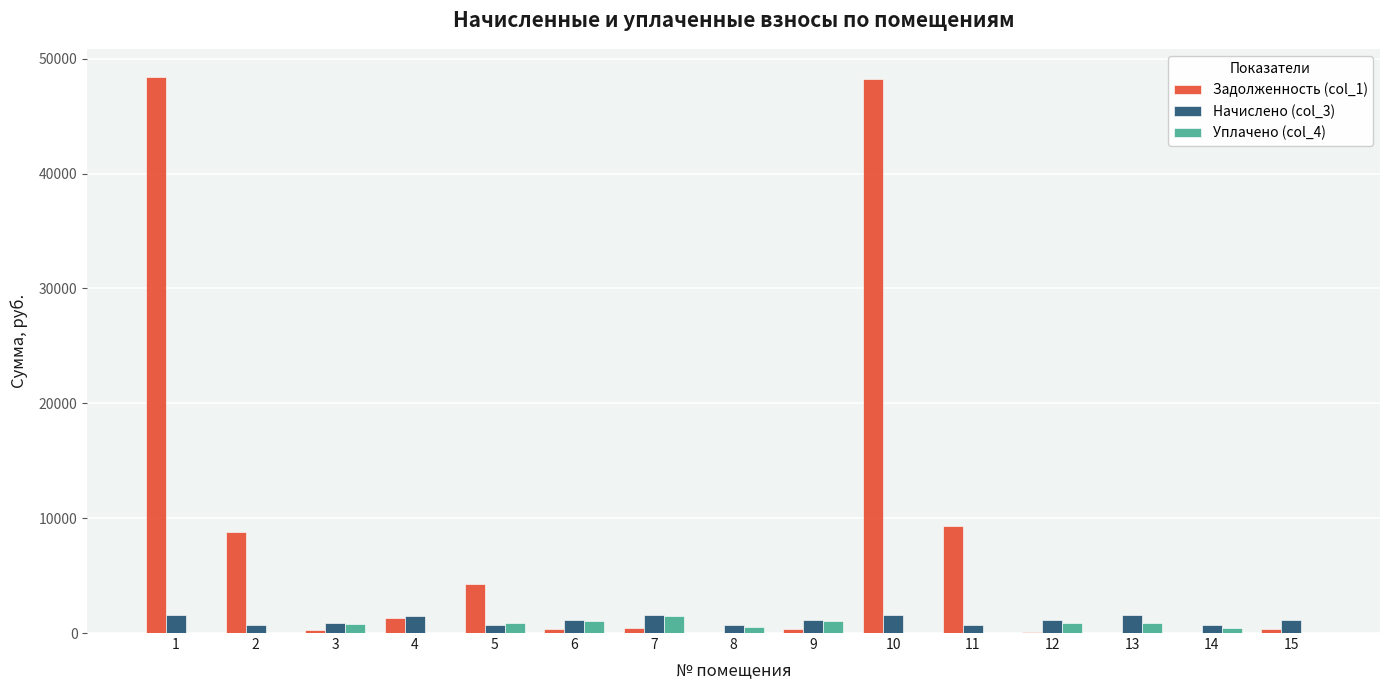

What is the maximum value for Задолженность (col_1)?

48414.2